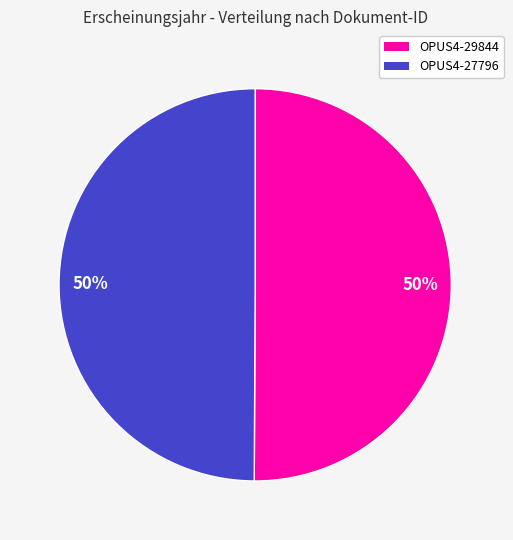

To the nearest percent, what is the average slice percentage?

50%